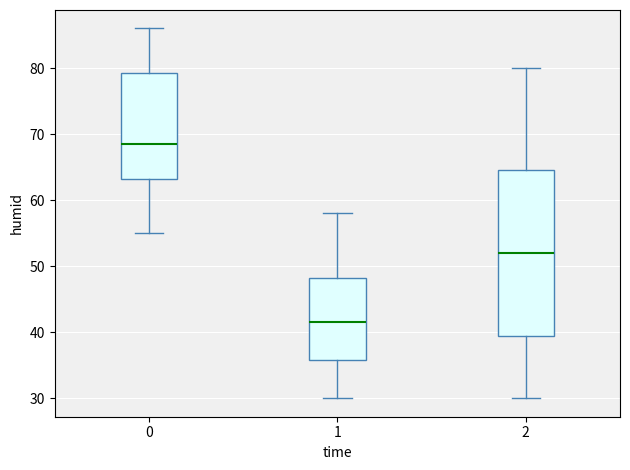

Reading left to right, read every box against the y-axis: the position of its median line, the range the box covers, and the ends of its whiskers. The values are not printed on the chart, so give them approximately, as read against the axis.

0: median 69, box 63 to 79, whiskers 55 to 86
1: median 42, box 36 to 48, whiskers 30 to 58
2: median 52, box 40 to 65, whiskers 30 to 80